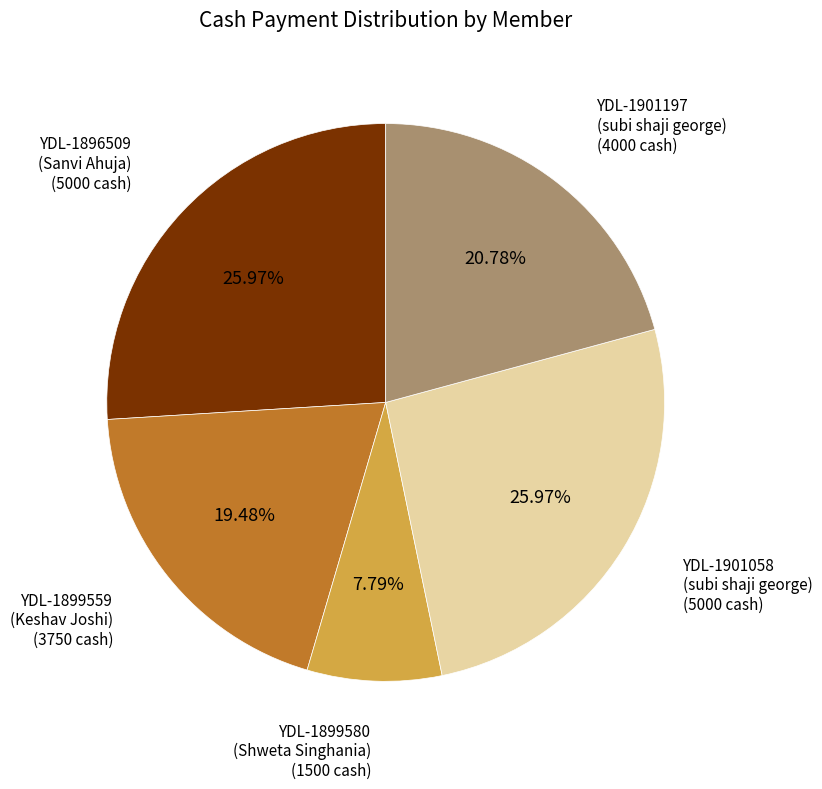

Does any single category account for the majority?

No